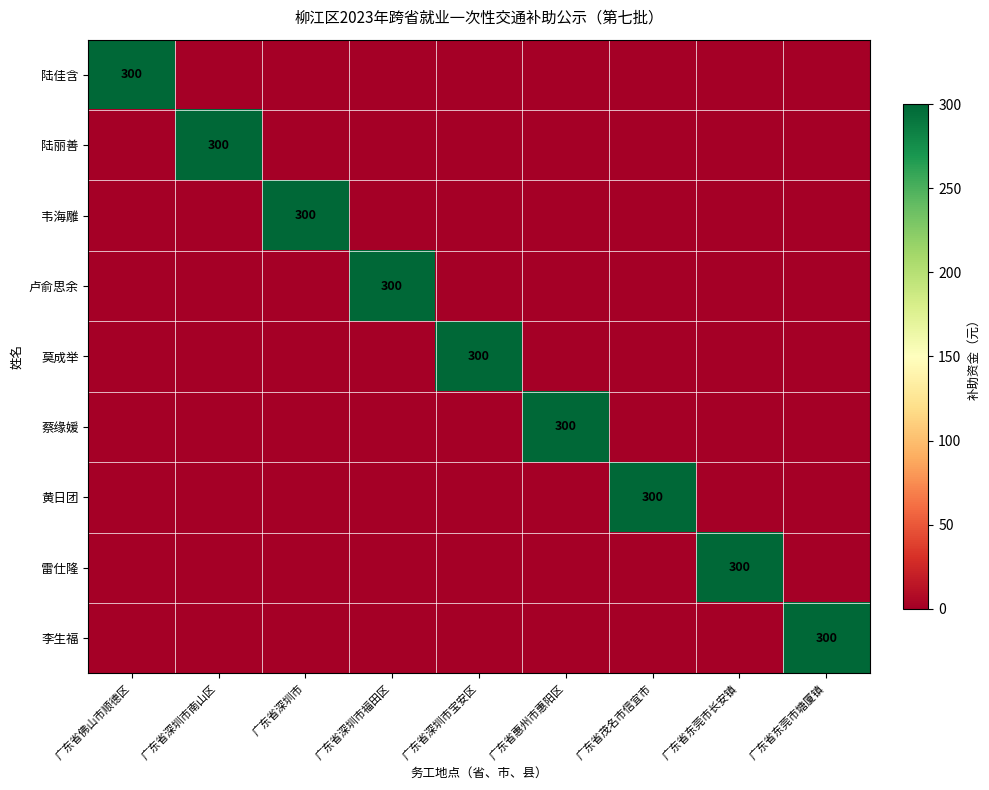

The 黄日团 series shows 74 at 广东省茂名市信宜市. True or false?

False